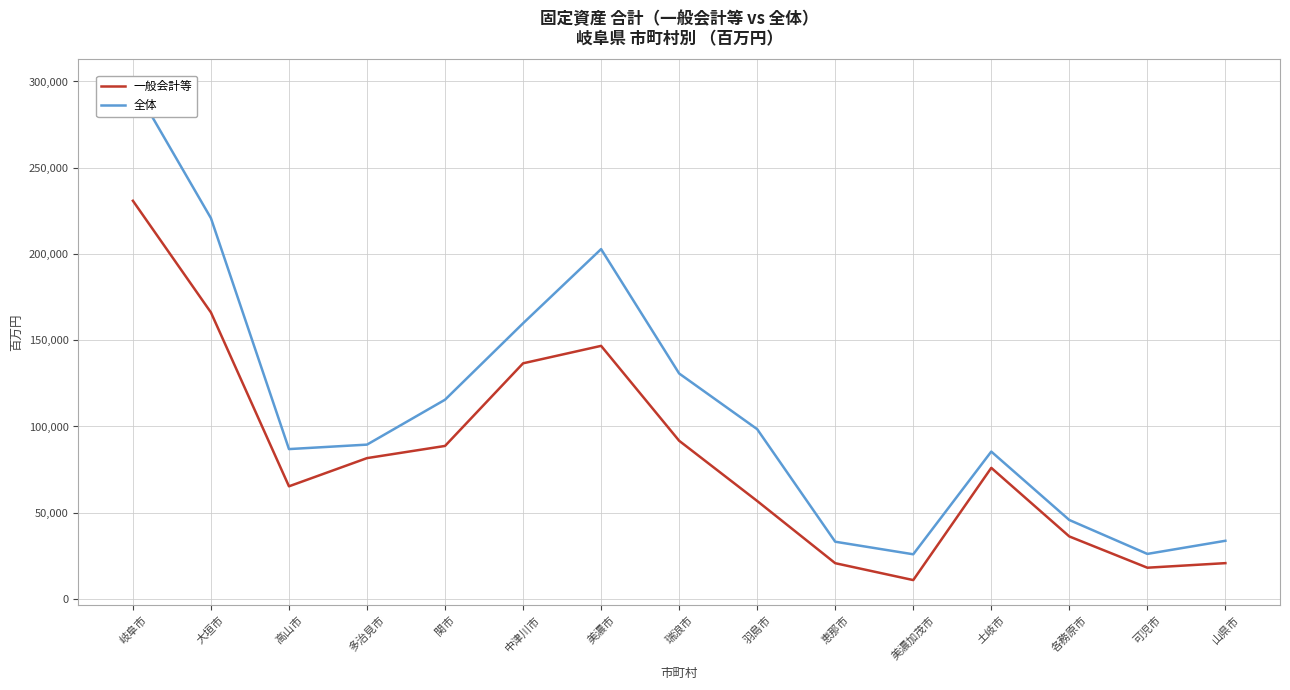

Reading right to left, transcribe all the data shown in this chart.

一般会計等: 山県市=20787	可児市=18138	各務原市=36263	土岐市=76023	美濃加茂市=10966	恵那市=20759	羽島市=56821	瑞浪市=91736	美濃市=146747	中津川市=136629	関市=88731	多治見市=81670	高山市=65322	大垣市=166117	岐阜市=230855
全体: 山県市=33750	可児市=26140	各務原市=45800	土岐市=85452	美濃加茂市=25920	恵那市=33204	羽島市=98455	瑞浪市=130736	美濃市=202833	中津川市=159826	関市=115526	多治見市=89494	高山市=86904	大垣市=220770	岐阜市=298829